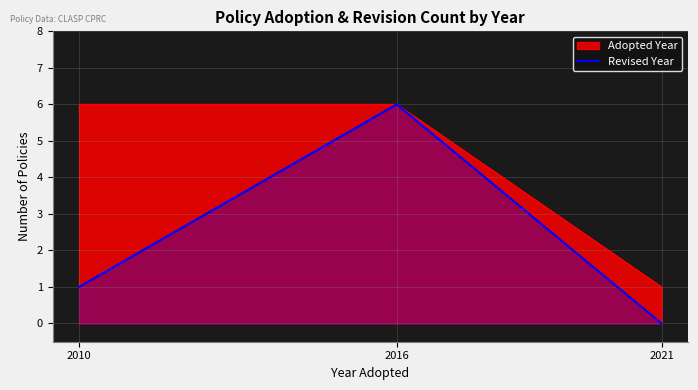

The Revised Year series shows 3 at 2021. True or false?

False